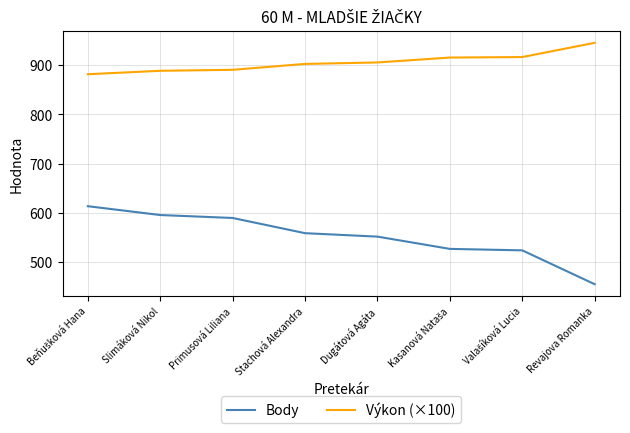

What is the difference between the Výkon (×100) values at Revajova Romanka and Slimáková Nikol?

57.0